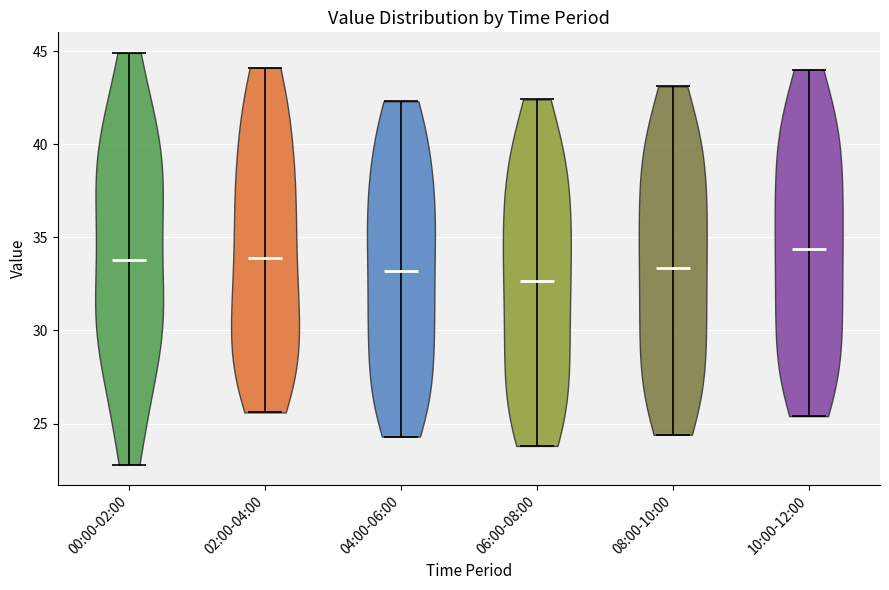

Reading left to right, read every violin against the y-axis: where its median line is, and the lowest and highest points it reaches. The values are not printed on the chart, so give them approximately, as read against the axis.

00:00-02:00: median line 34.0, lowest point 23.0, highest point 45.0
02:00-04:00: median line 34.0, lowest point 25.5, highest point 44.0
04:00-06:00: median line 33.0, lowest point 24.5, highest point 42.5
06:00-08:00: median line 32.5, lowest point 24.0, highest point 42.5
08:00-10:00: median line 33.5, lowest point 24.5, highest point 43.0
10:00-12:00: median line 34.5, lowest point 25.5, highest point 44.0